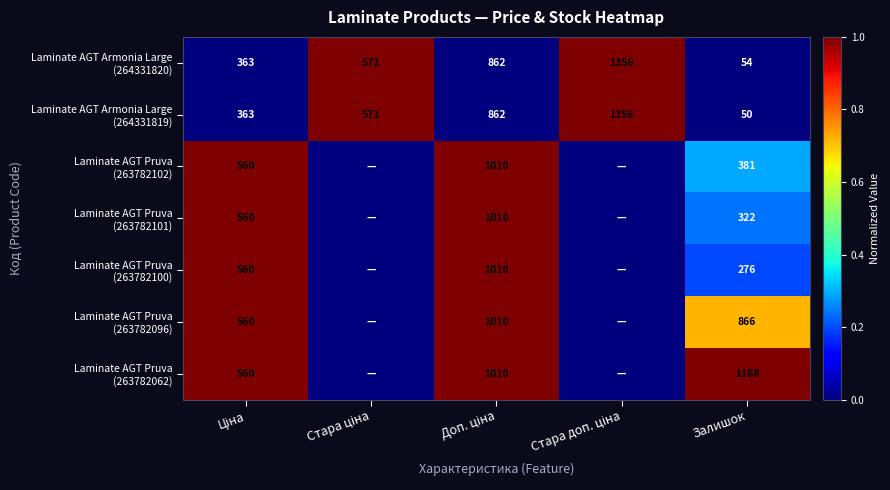

Is it true that Laminate AGT Pruva (263782101) equals 1.6 at Ціна?

False